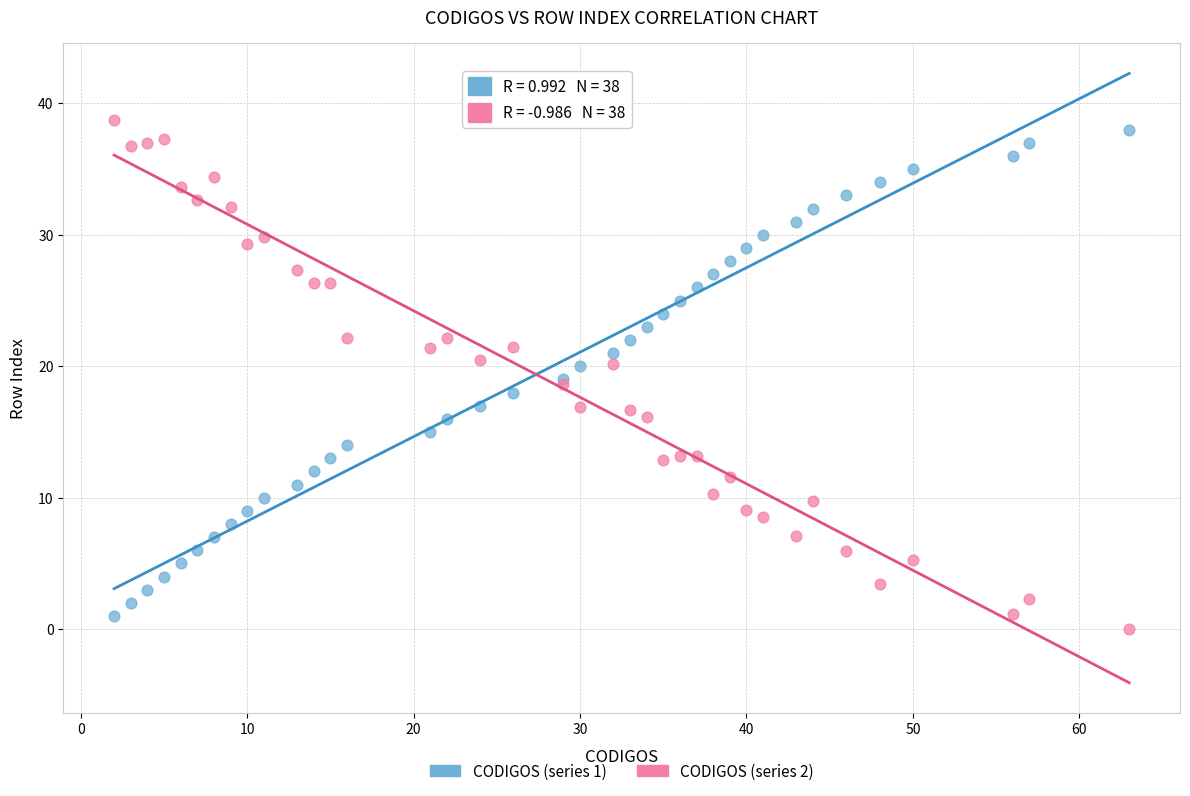

Which series reaches the minimum Y coordinate?

CODIGOS (series 2)